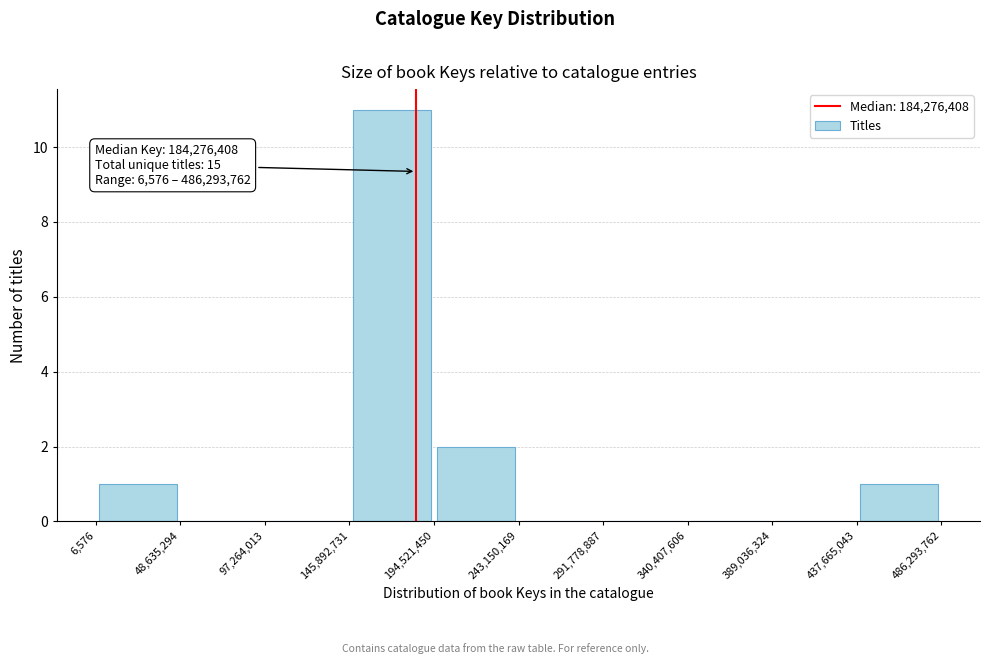

Which range on the x-axis has the tallest bar?

145,892,731 to 194,521,450